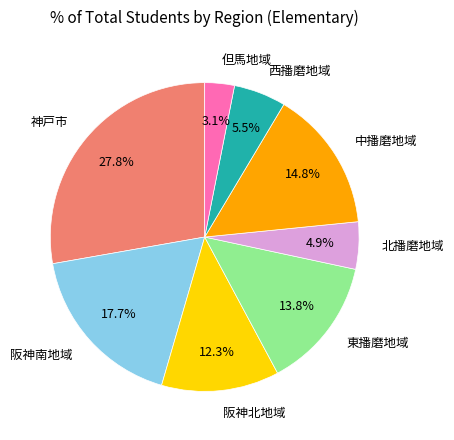

The 西播磨地域 slice represents 17% of the pie. True or false?

False